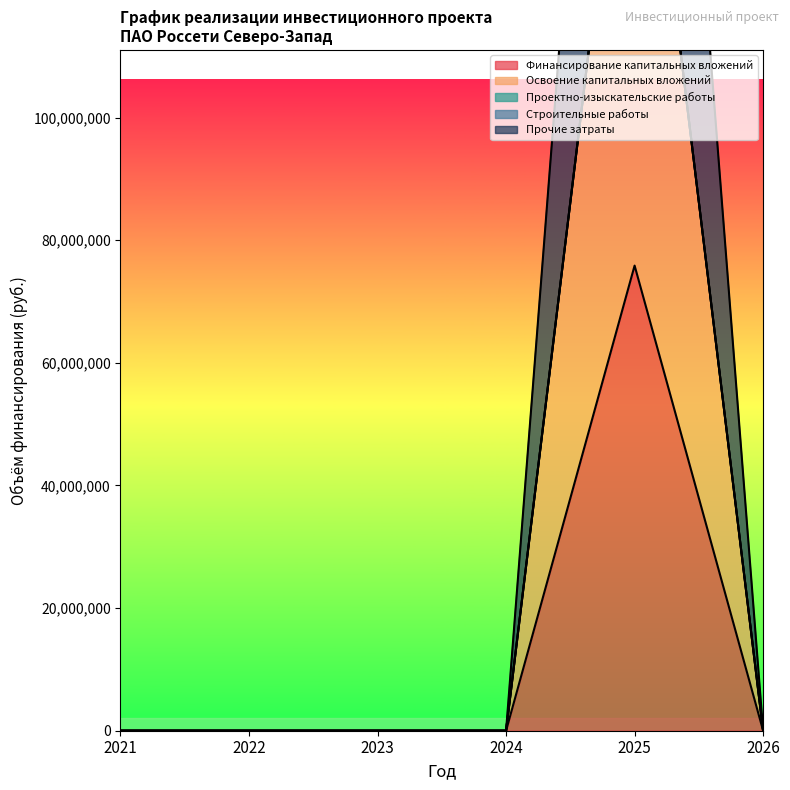

At how many categories does at least one series exceed 160820130?

1